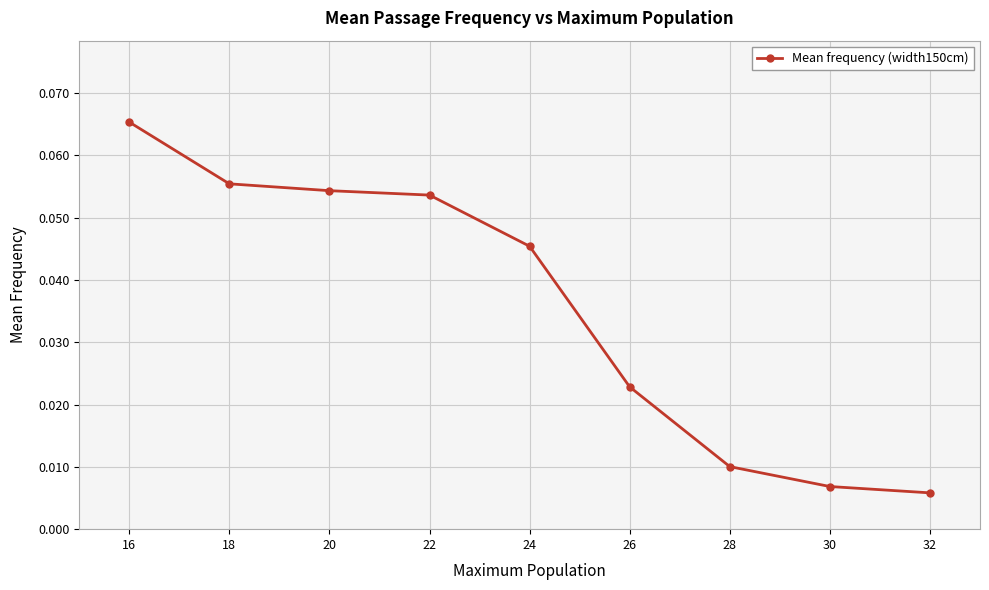

Does the chart have visible grid lines?

Yes